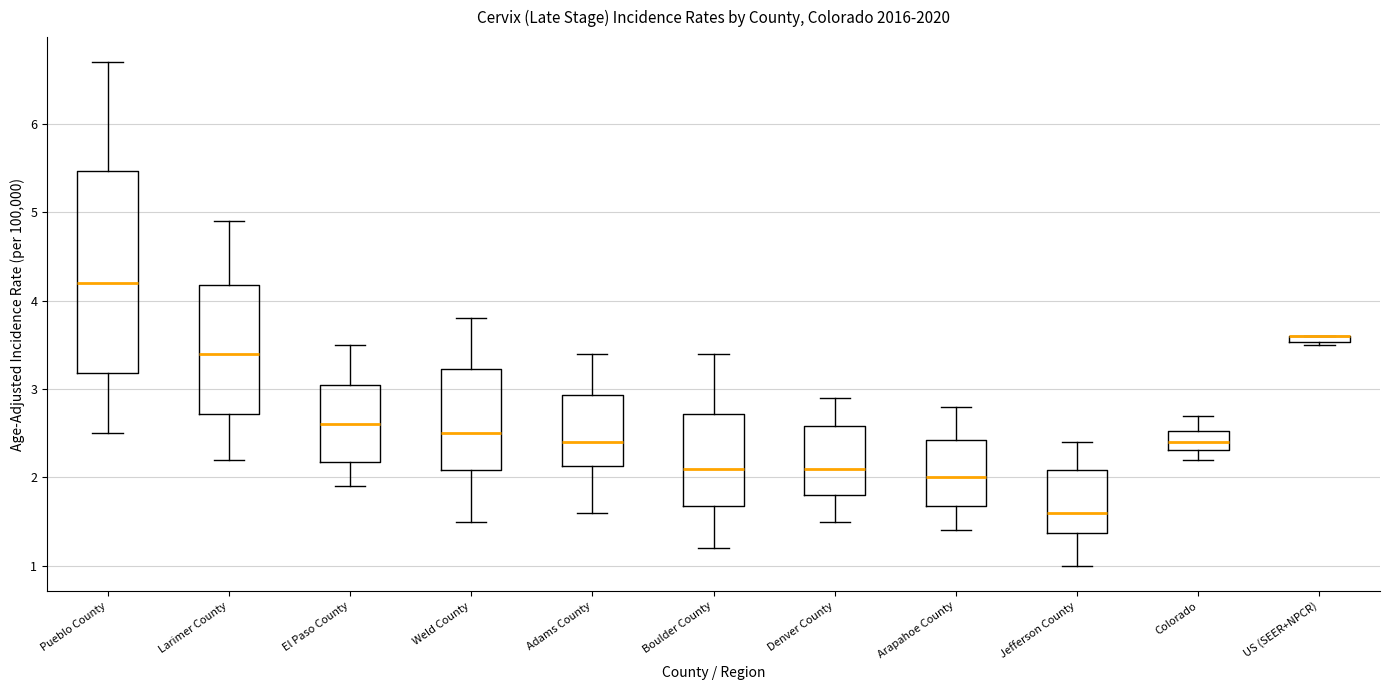

Where is the lower edge of the box for Adams County on the y-axis? The values are not printed on the chart, so give them approximately, as read against the axis.

2.1